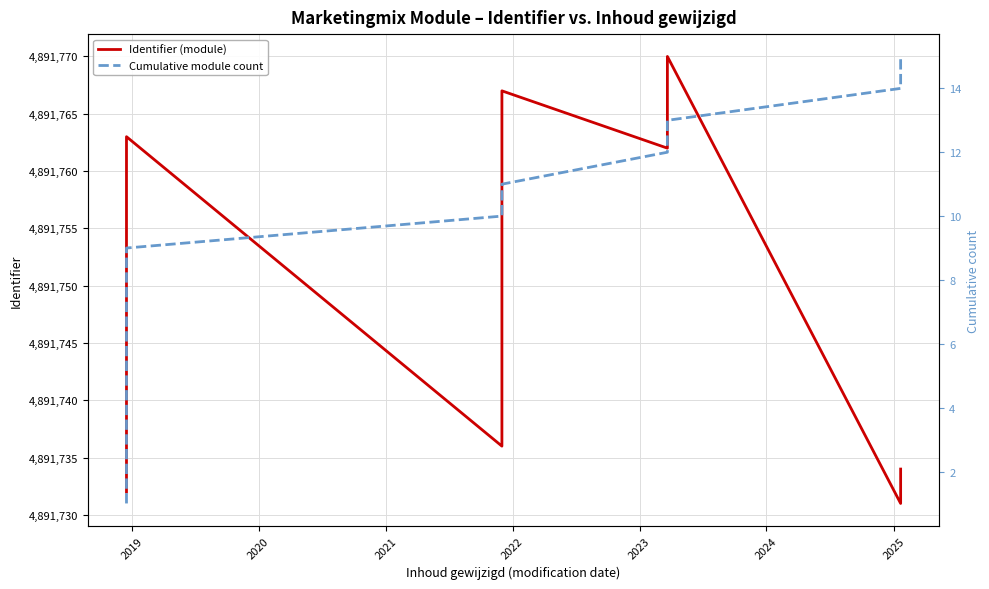

List the series in order of their peak value, lowest first.

Cumulative module count, Identifier (module)